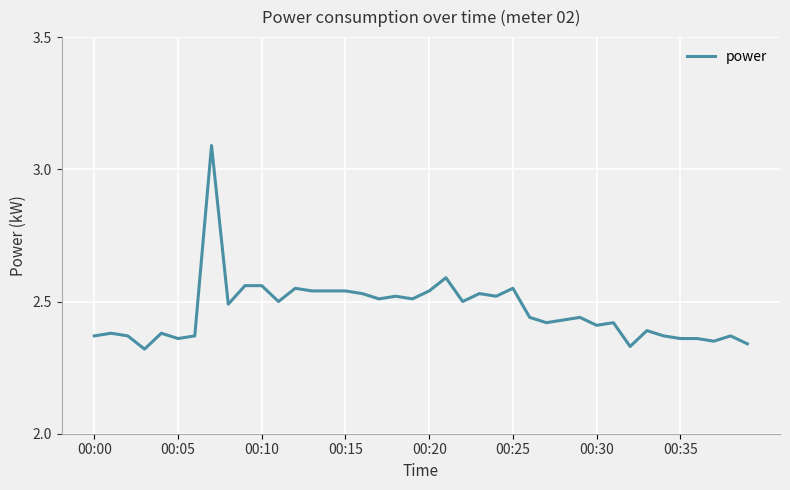

What is the greatest value displayed?

3.1